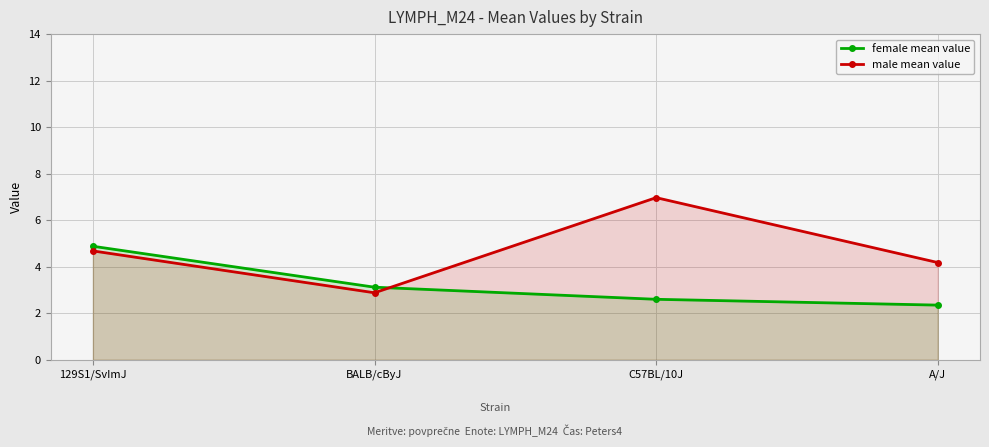

What position from the left is BALB/cByJ?

2